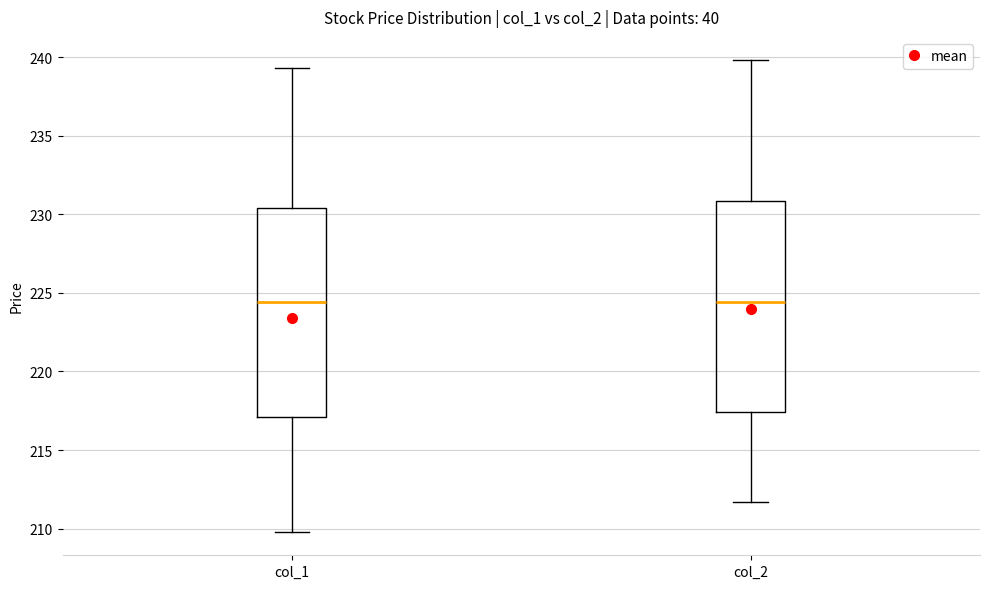

Where does the lower whisker of the box for col_2 end on the y-axis? The values are not printed on the chart, so give them approximately, as read against the axis.

211.5